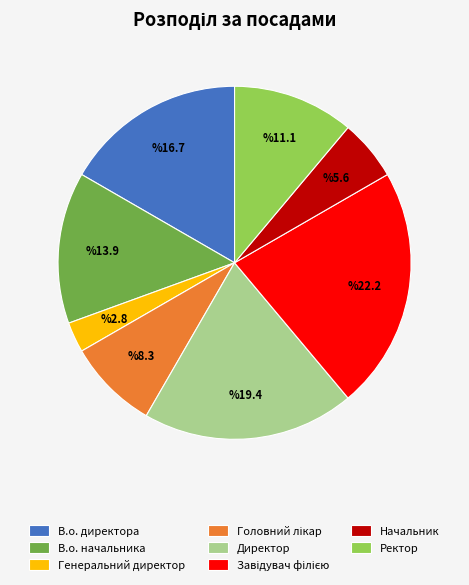

Which has a higher value, В.о. директора or Начальник?

В.о. директора